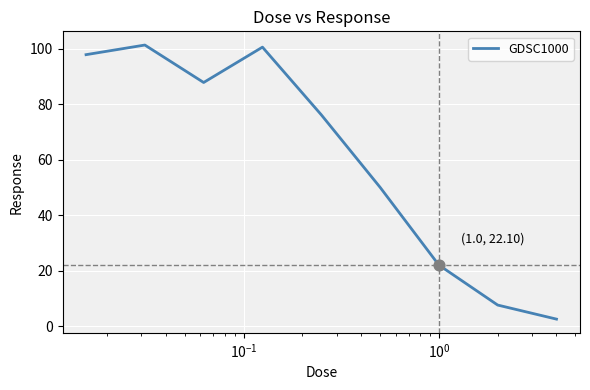

What is the minimum value shown in the chart?

2.6